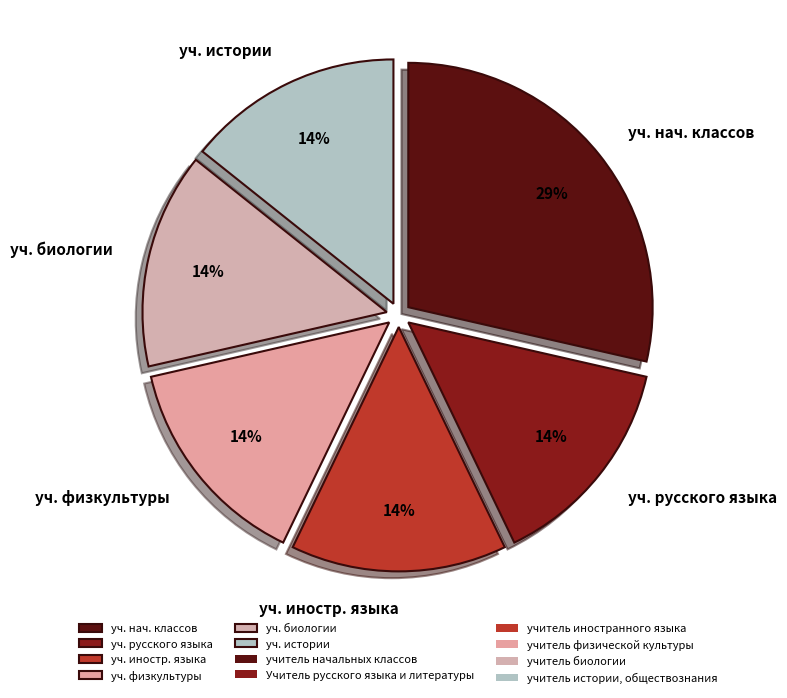

Is there a majority slice in this chart?

No